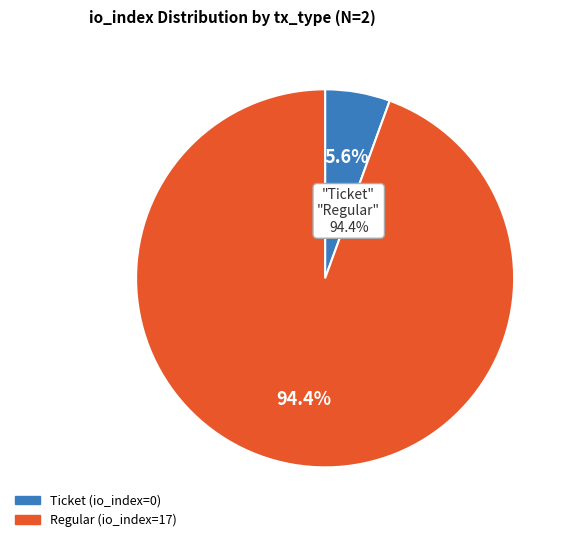

Is there any slice that represents more than half of the pie?

Yes